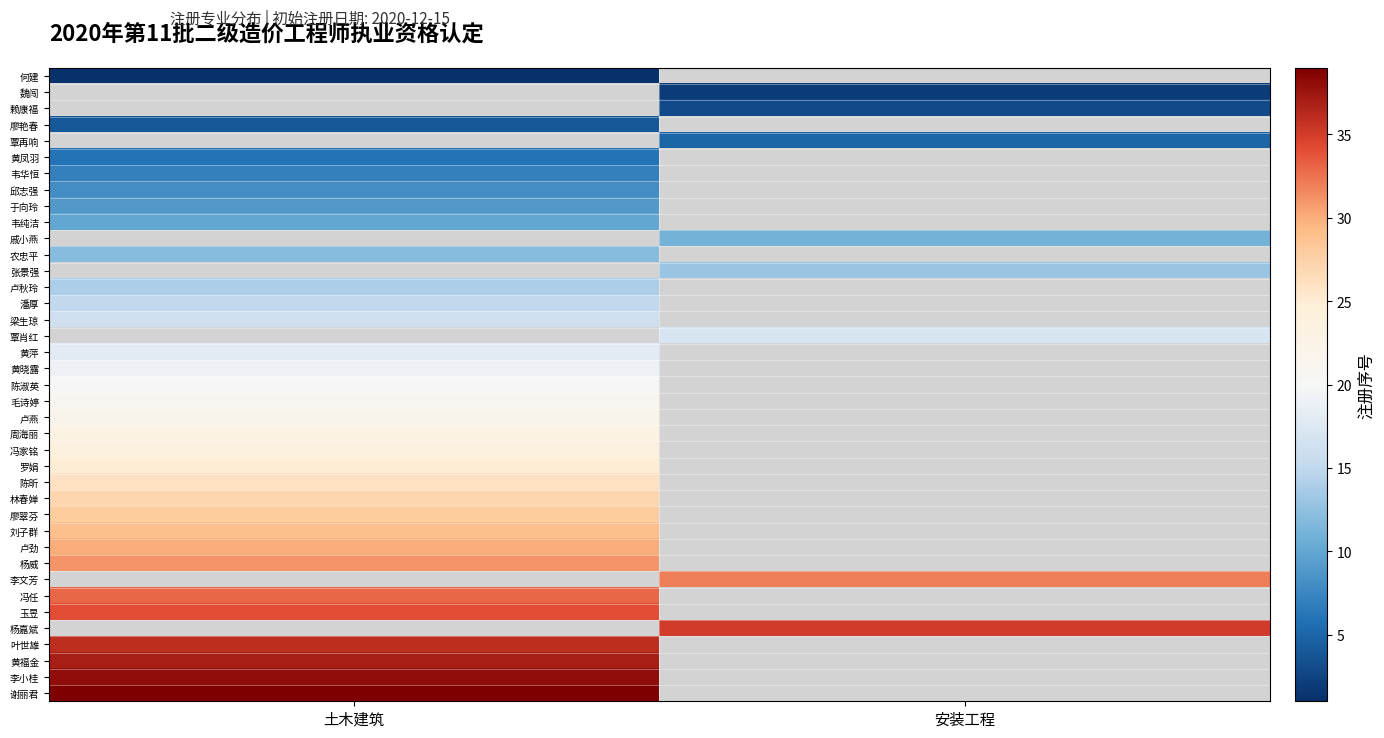

Between 安装工程 and 土木建筑, which is larger?

土木建筑